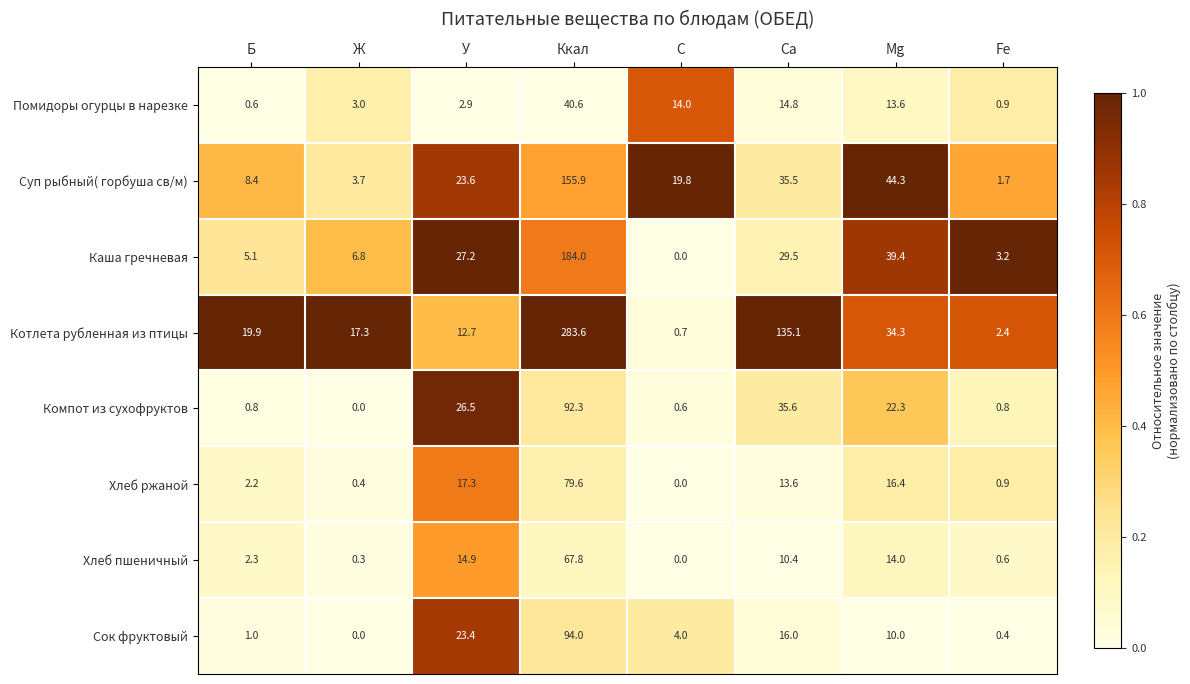

What is the total value across all series at У?

148.5